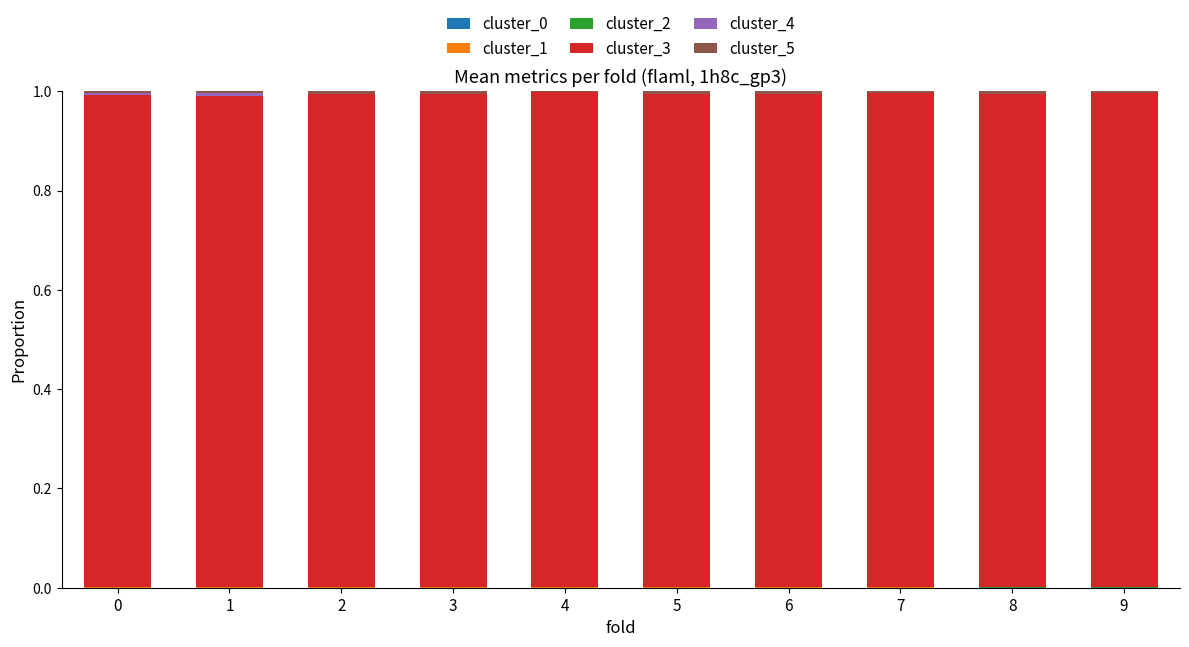

Are the bars grouped side by side (vs. stacked)?

No